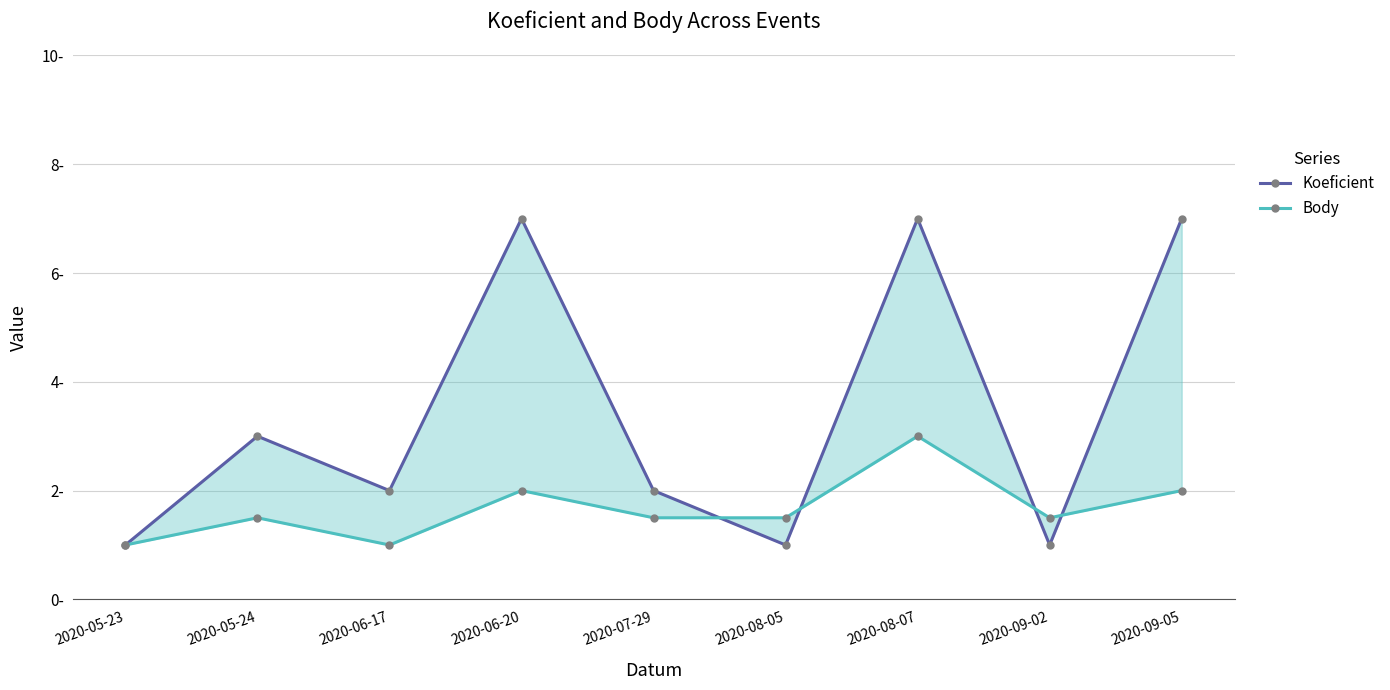

True or false: Koeficient has a value of 1.8 at 2020-05-24.

False